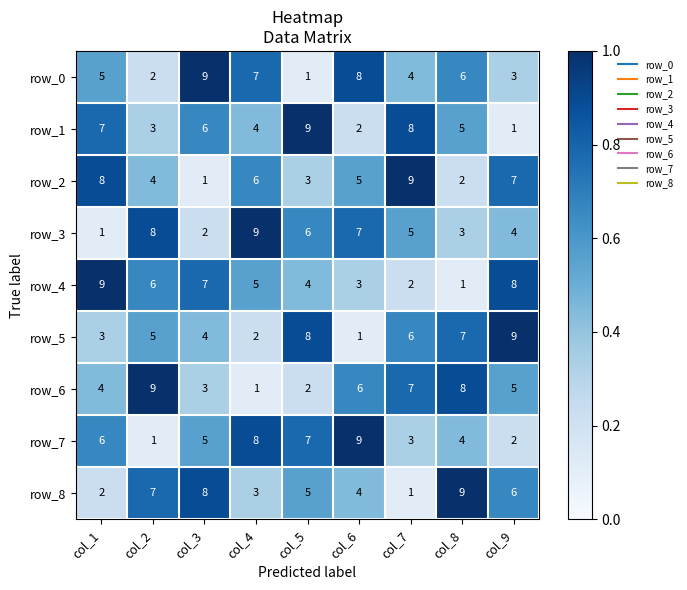

Which series changed the most between col_4 and col_8?

row_6